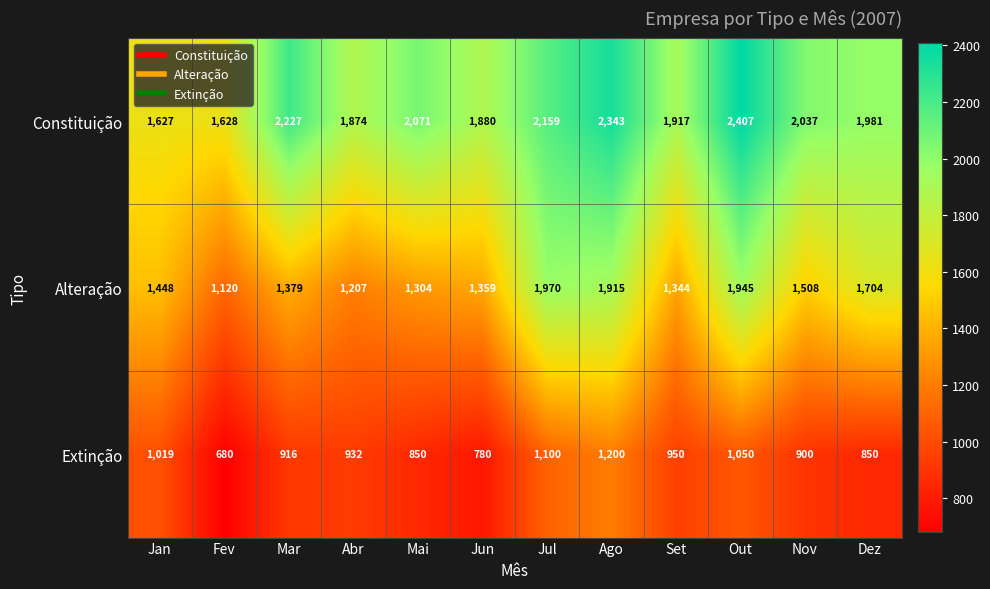

How many series are shown in this chart?

3